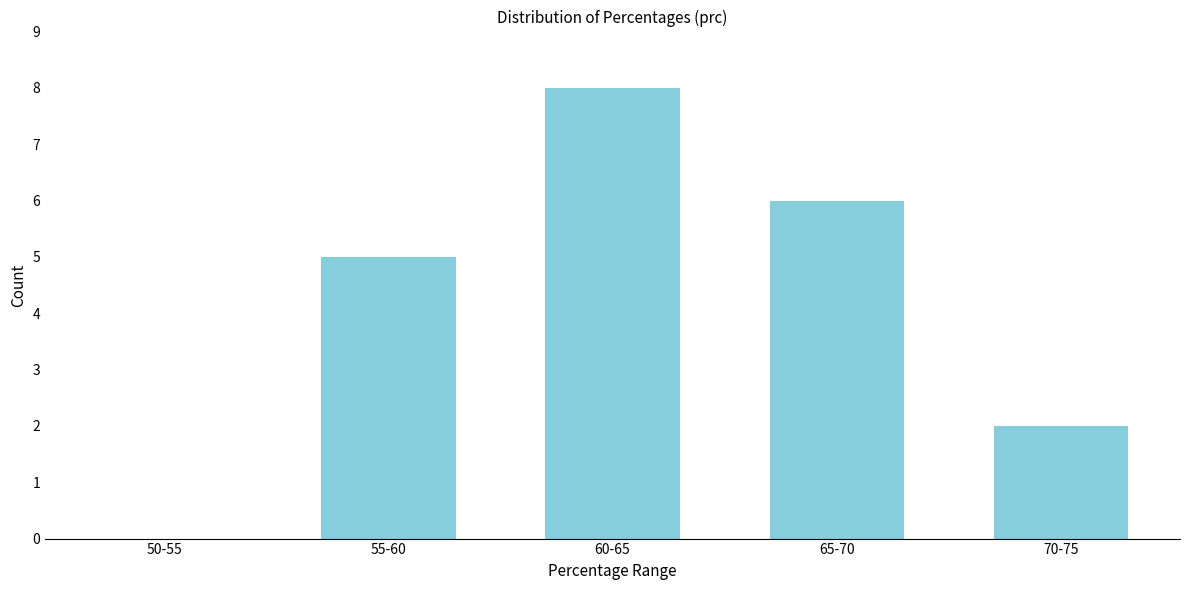

Reading left to right, transcribe all the data shown in this chart.

50-55=0	55-60=5	60-65=8	65-70=6	70-75=2